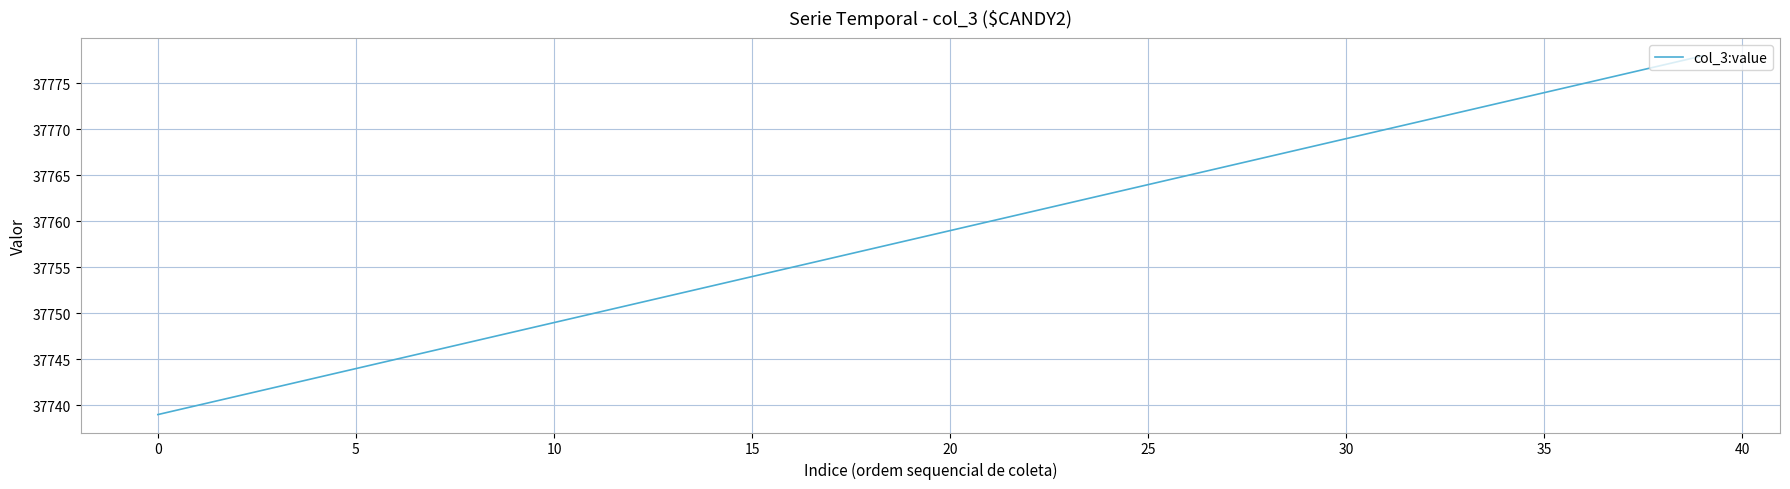

What is the smallest value displayed?

37739